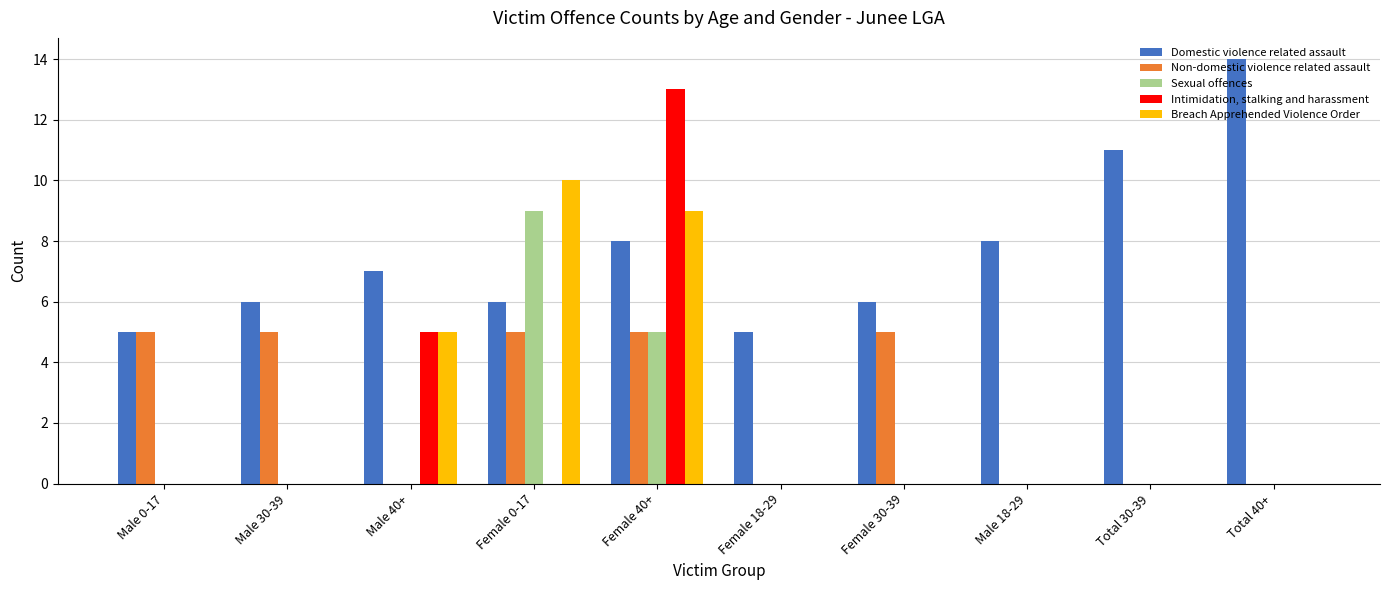

At which category is the sum across all series the highest?

Female 40+